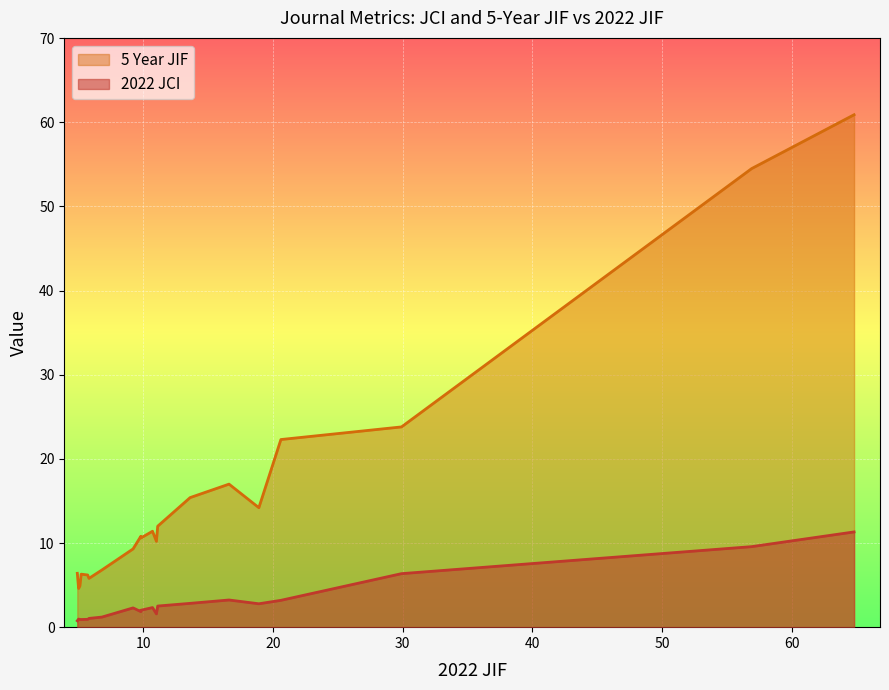

The value of 5 Year JIF at 13.6 is 15.4. True or false?

True